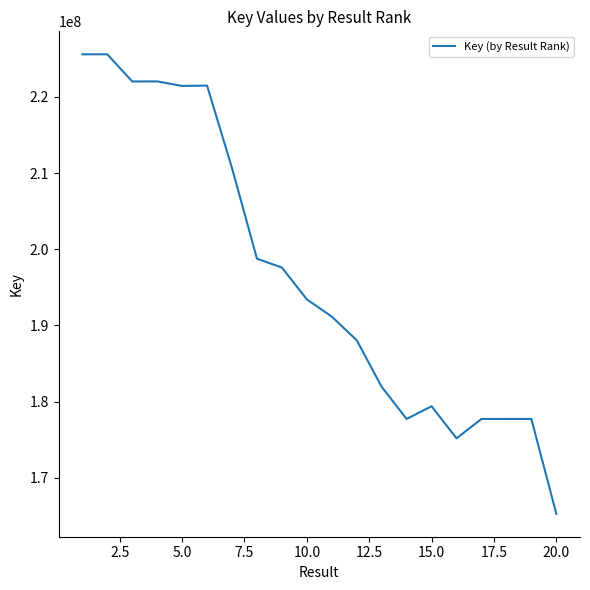

What is the maximum value shown in the chart?

225604541